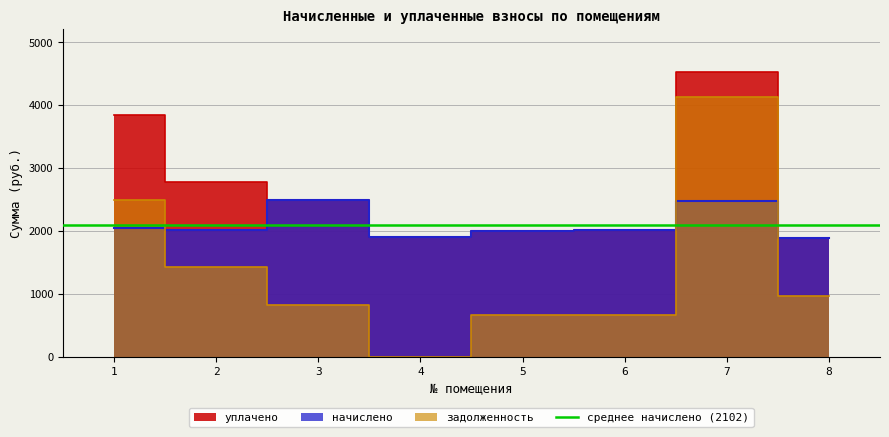

Does the chart display data point markers on the line(s)?

No